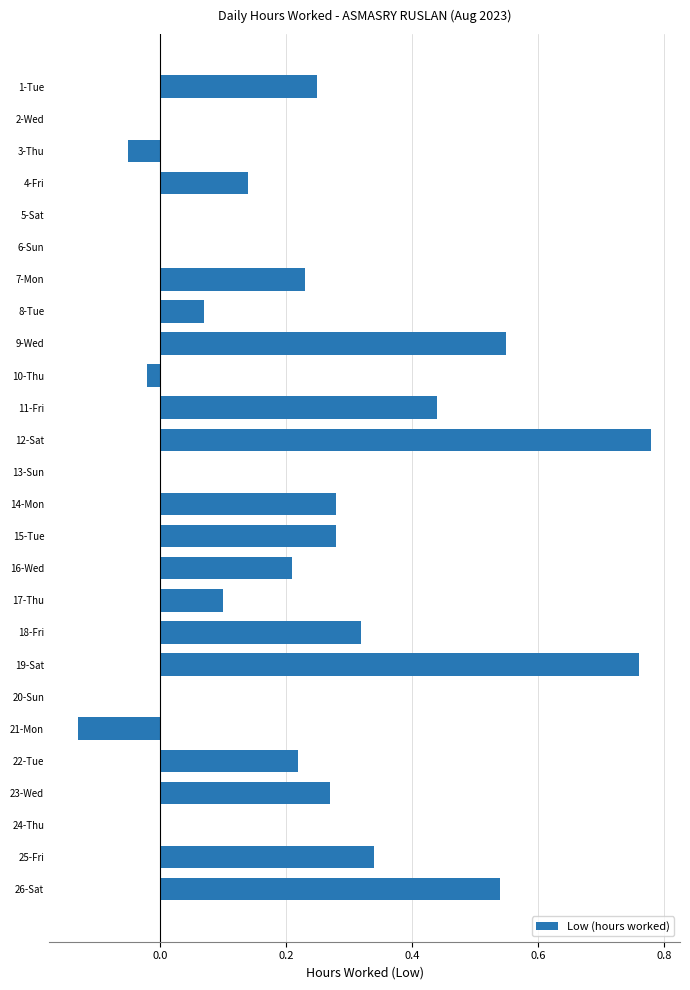

The chart shows a value of 0.1 at 7-Mon. True or false?

False